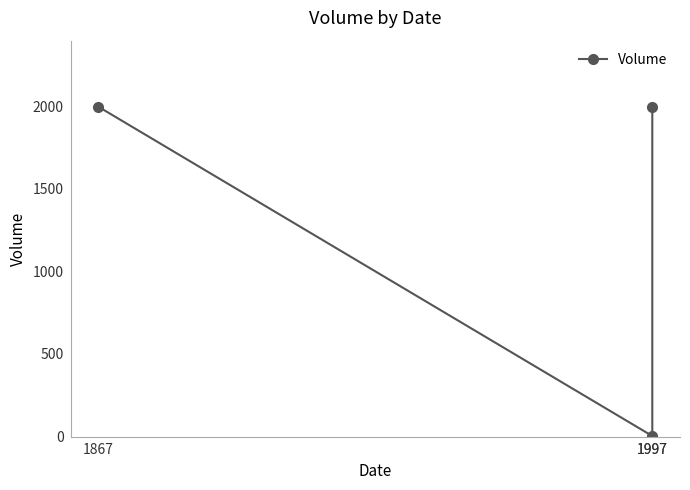

How many data points are less than 1997?

1